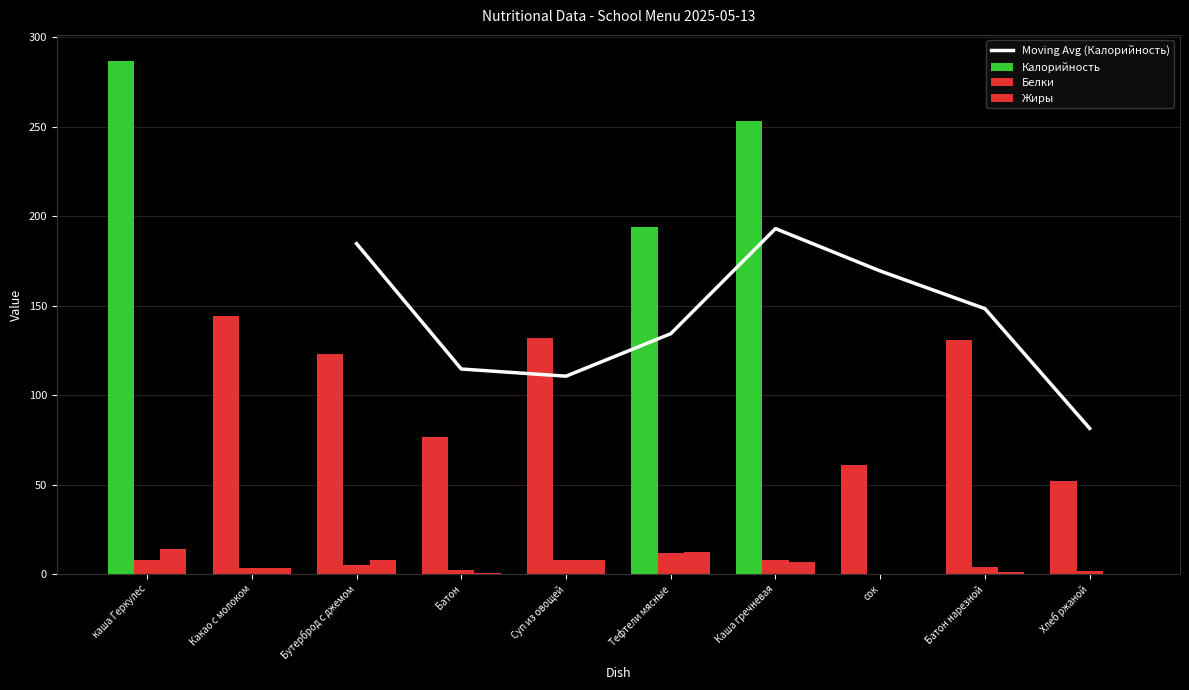

At which category is the sum across all series the highest?

каша Геркулес